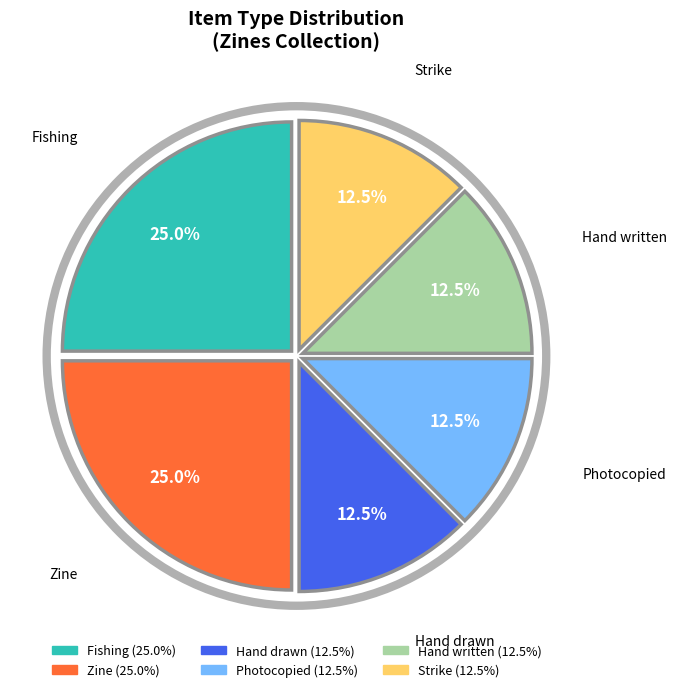

Is there a majority slice in this chart?

No